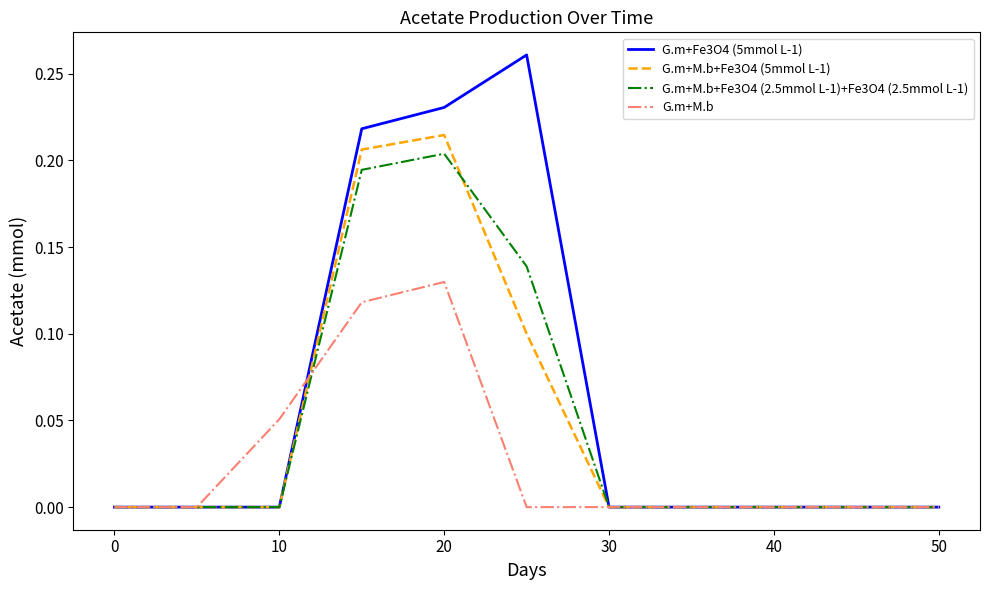

Count the G.m+M.b+Fe3O4 (5mmol L-1) values in the range 0 to 1.

11